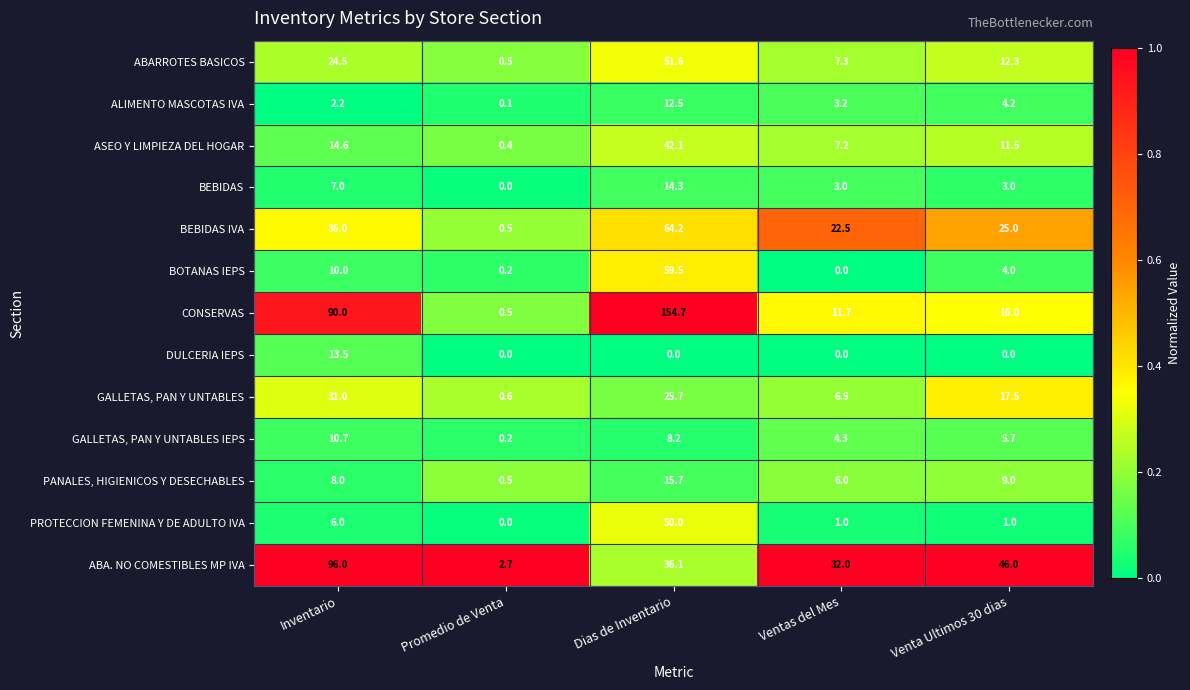

The CONSERVAS series shows 16.0 at Venta Ultimos 30 dias. True or false?

True